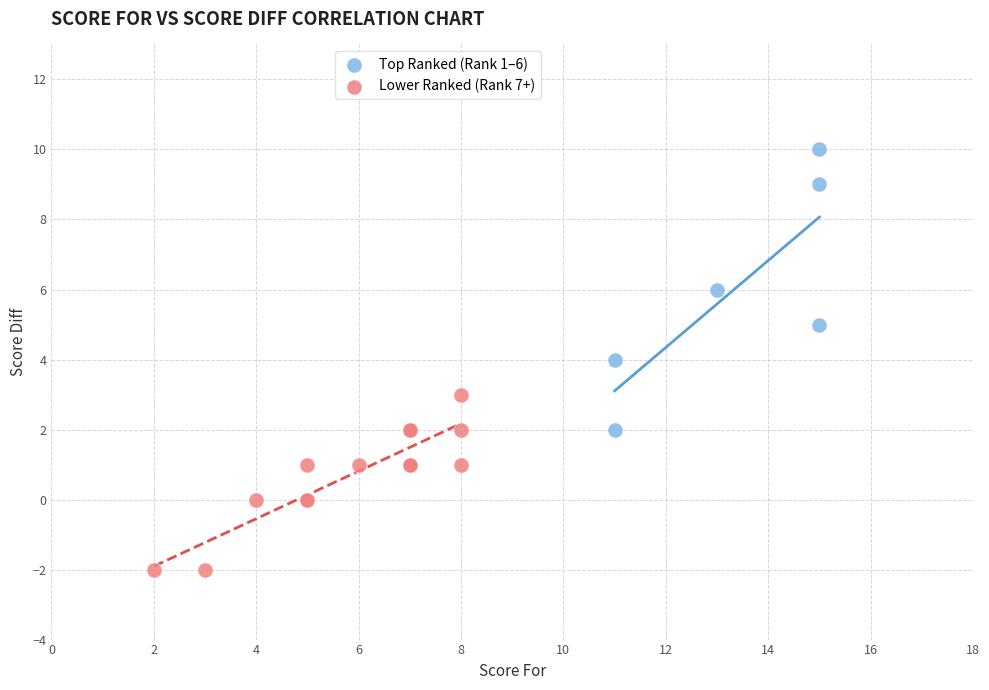

Which series contains the highest Y value?

Top Ranked (Rank 1–6)